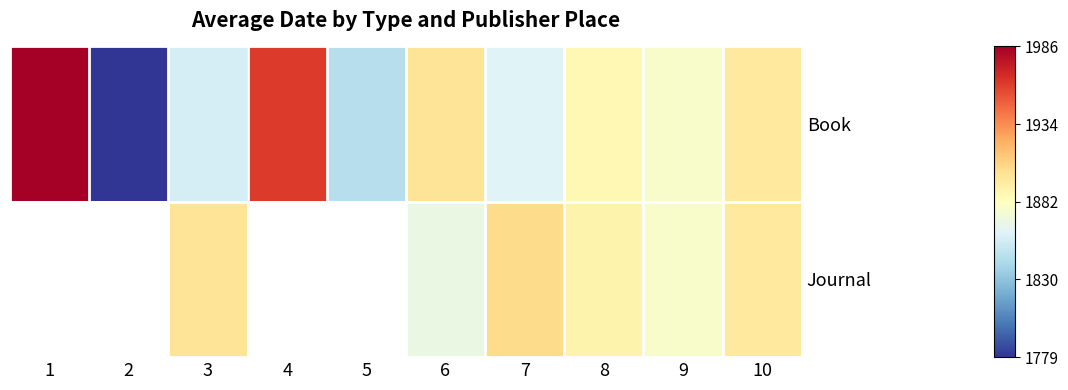

What is the smallest value displayed?

1779.0